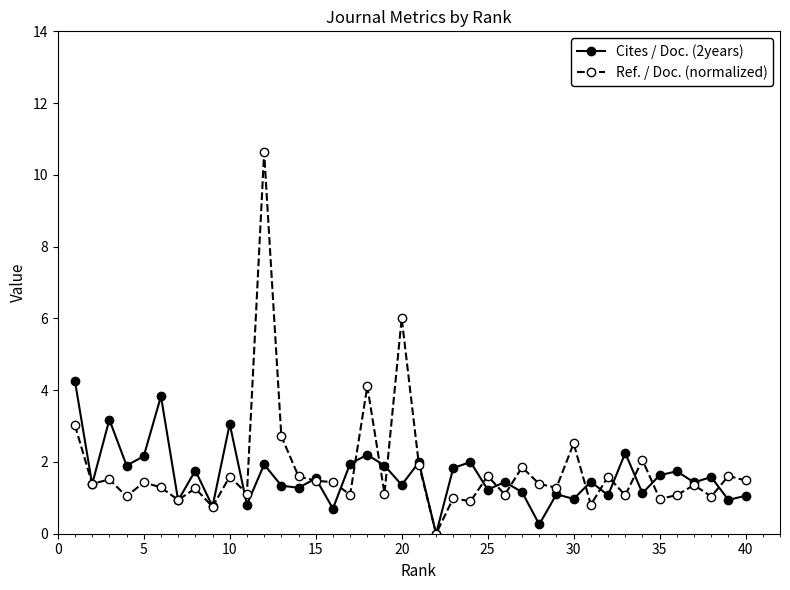

At how many categories does at least one series exceed 5?

2